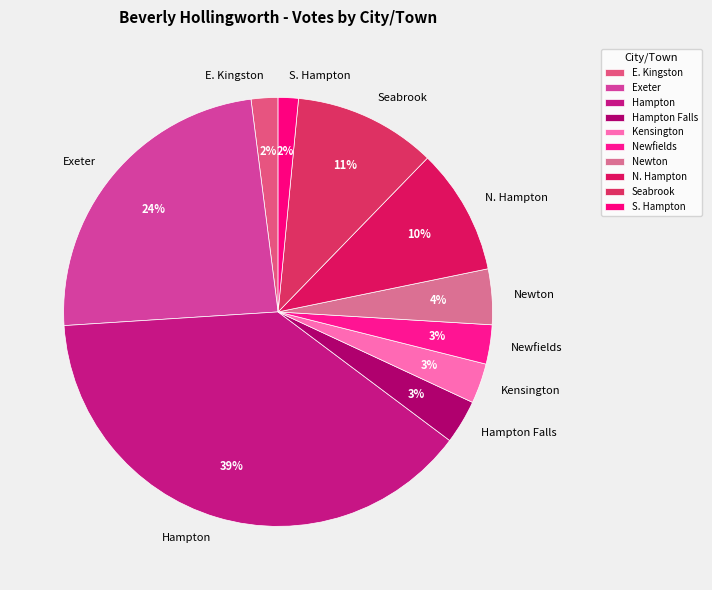

What is the largest slice in the pie chart?

Hampton